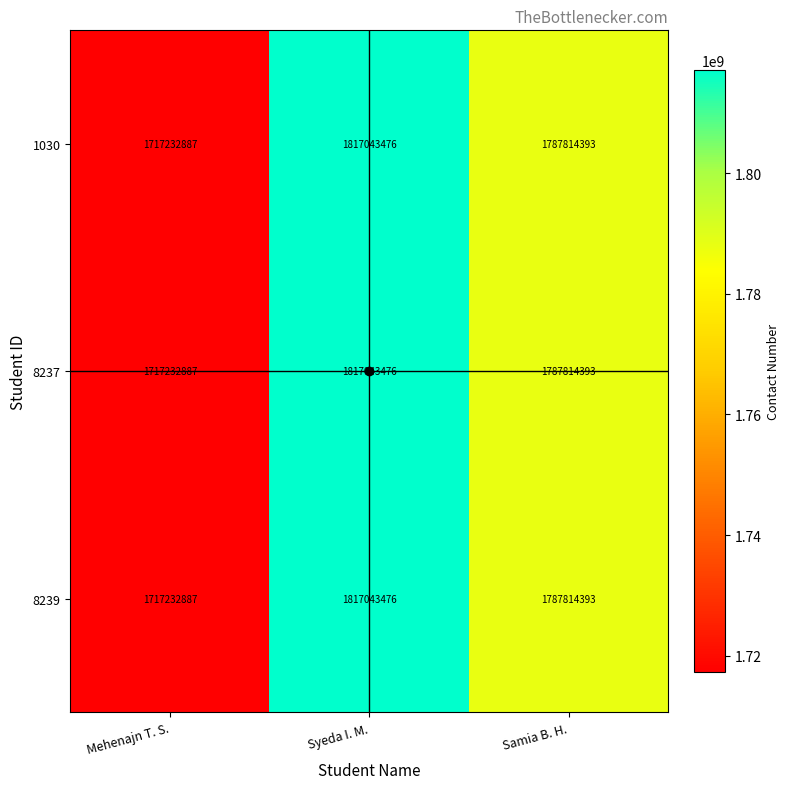

What is the sum of all 8239 values?

5322090756